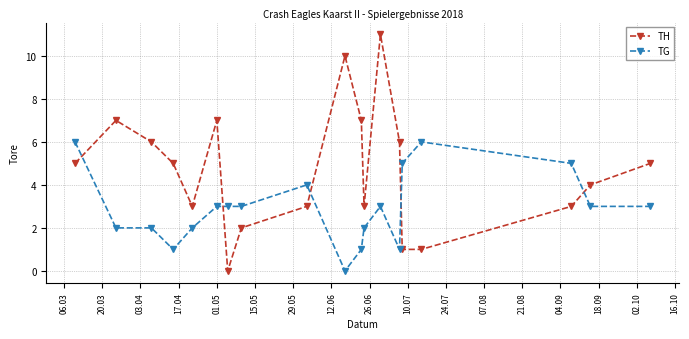

How many interior local peaks does the TH series have?

4